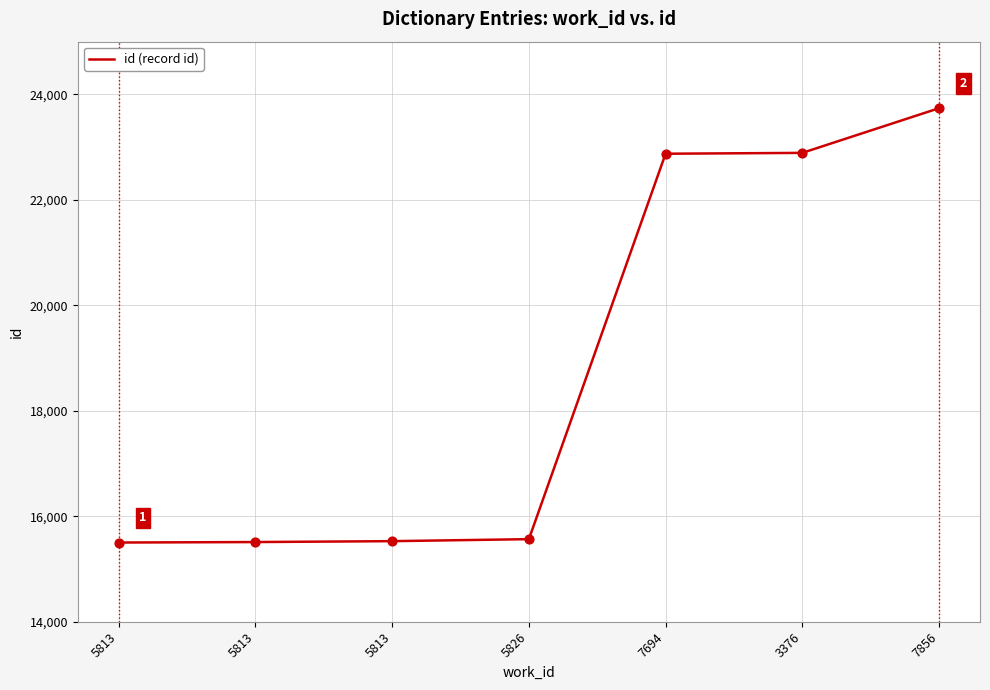

Which has a higher value, 3376 or 5813?

3376